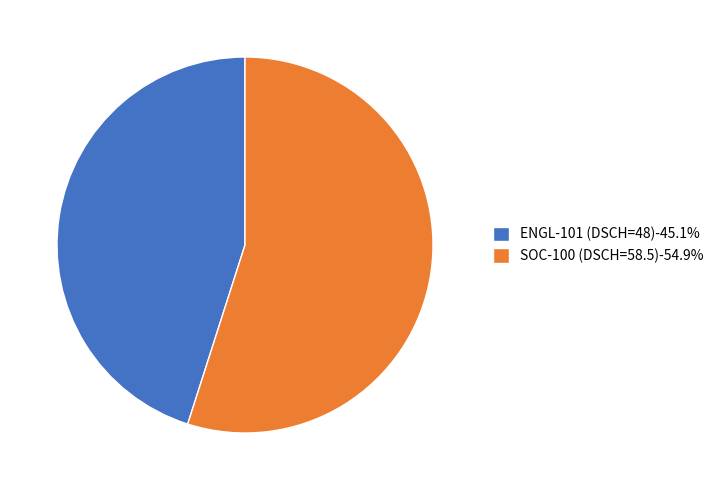

The ENGL-101 (DSCH=48) slice represents 34% of the pie. True or false?

False